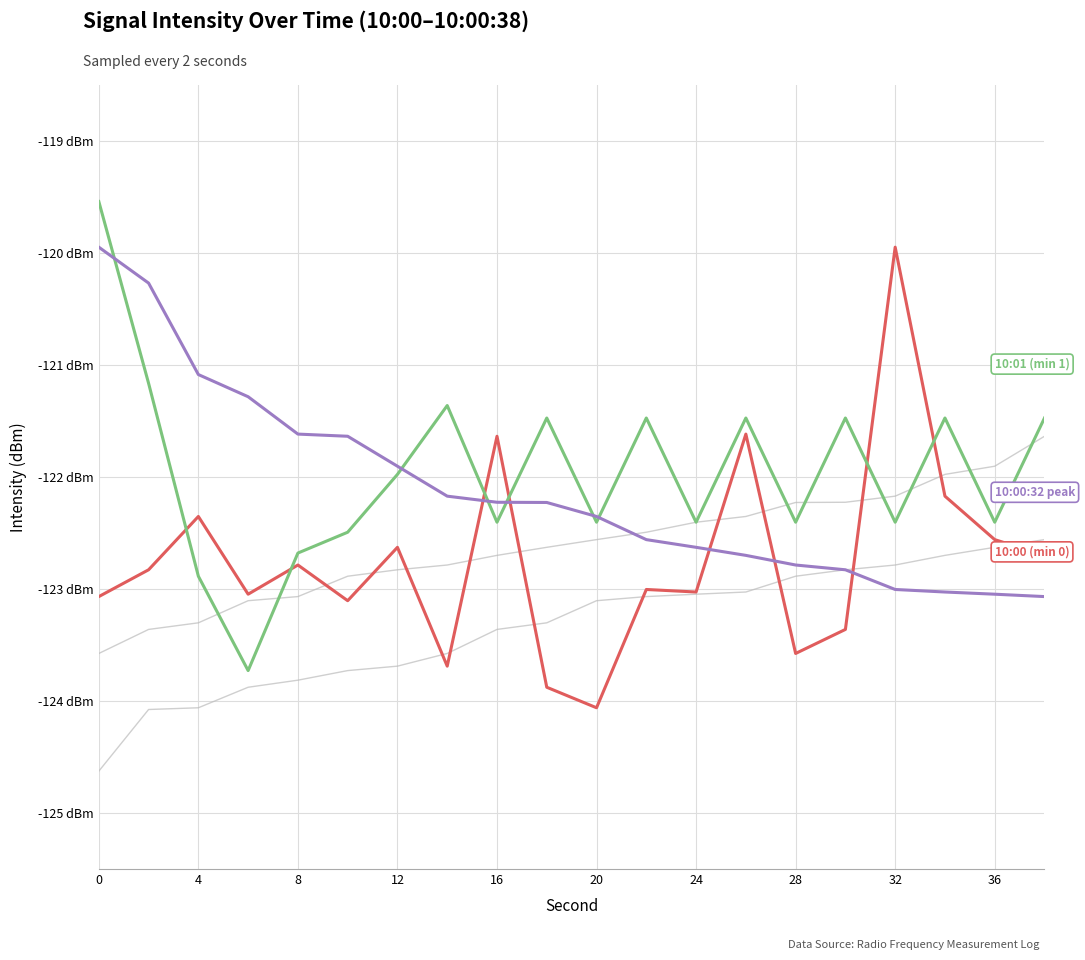

Does the chart display data point markers on the line(s)?

No